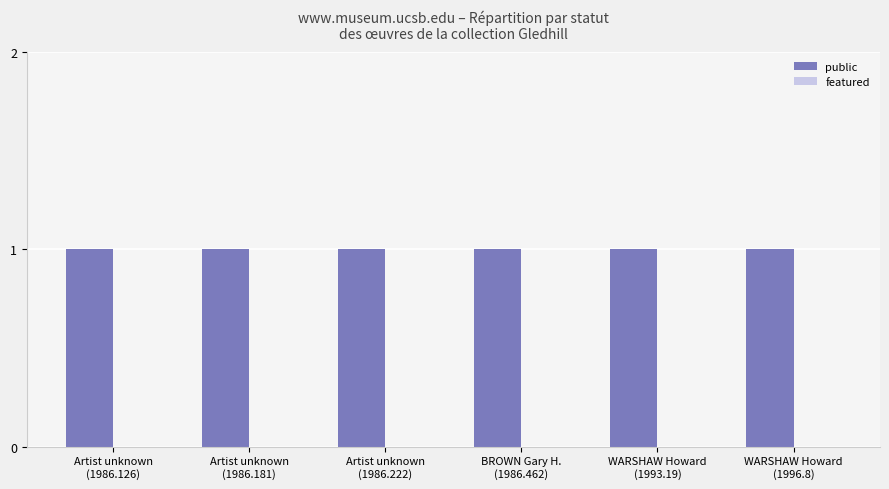

Rank the categories by featured value from lowest to highest.

Artist unknown
(1986.126), Artist unknown
(1986.181), Artist unknown
(1986.222), BROWN Gary H.
(1986.462), WARSHAW Howard
(1993.19), WARSHAW Howard
(1996.8)